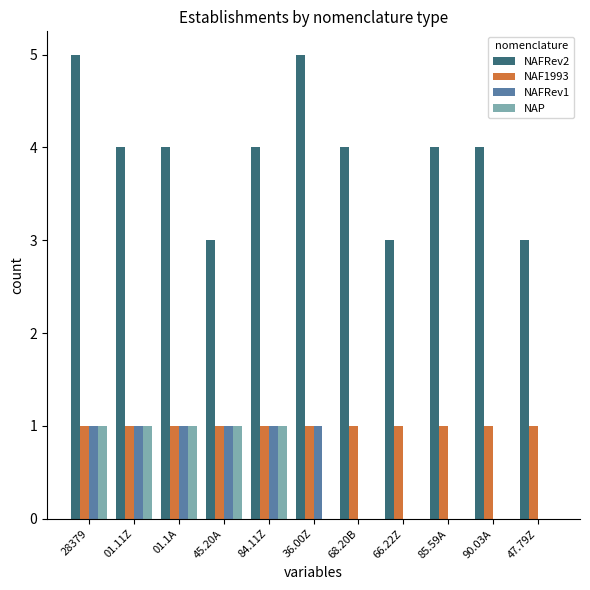

True or false: NAF1993 has a value of 1 at 85.59A.

True